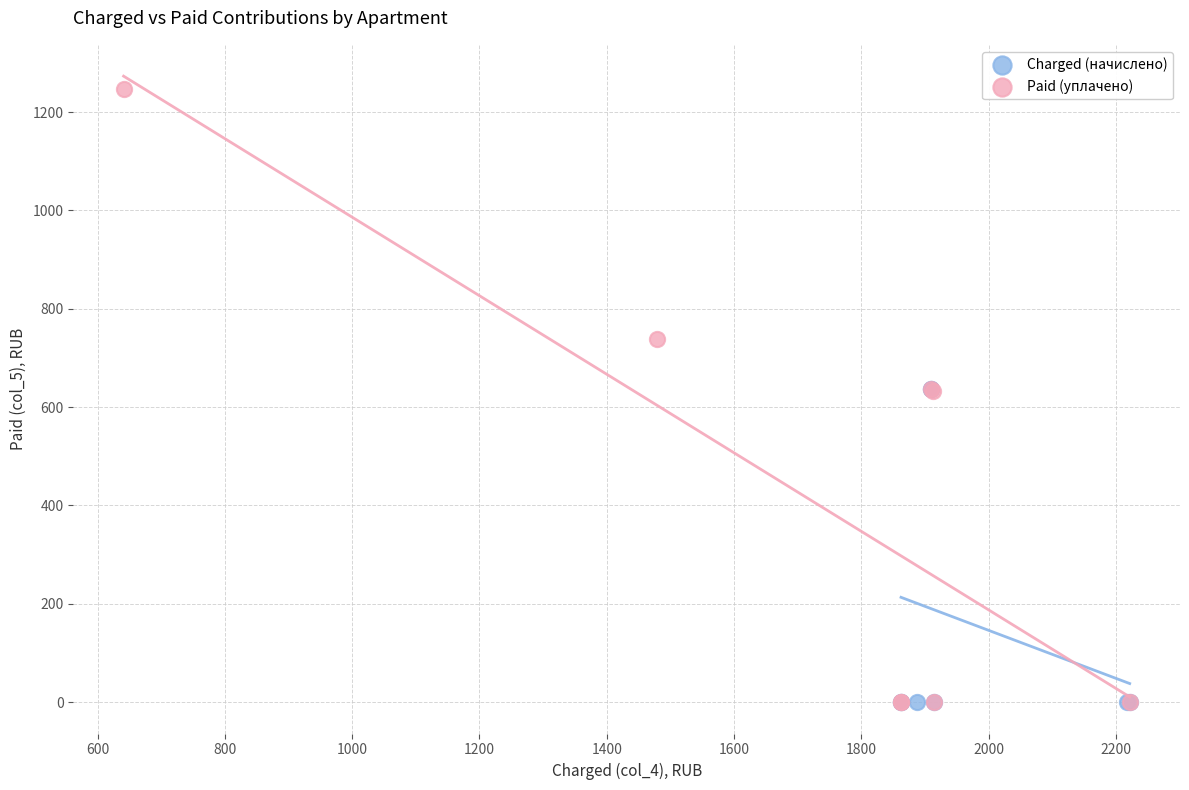

Which series contains the highest Y value?

Paid (уплачено)